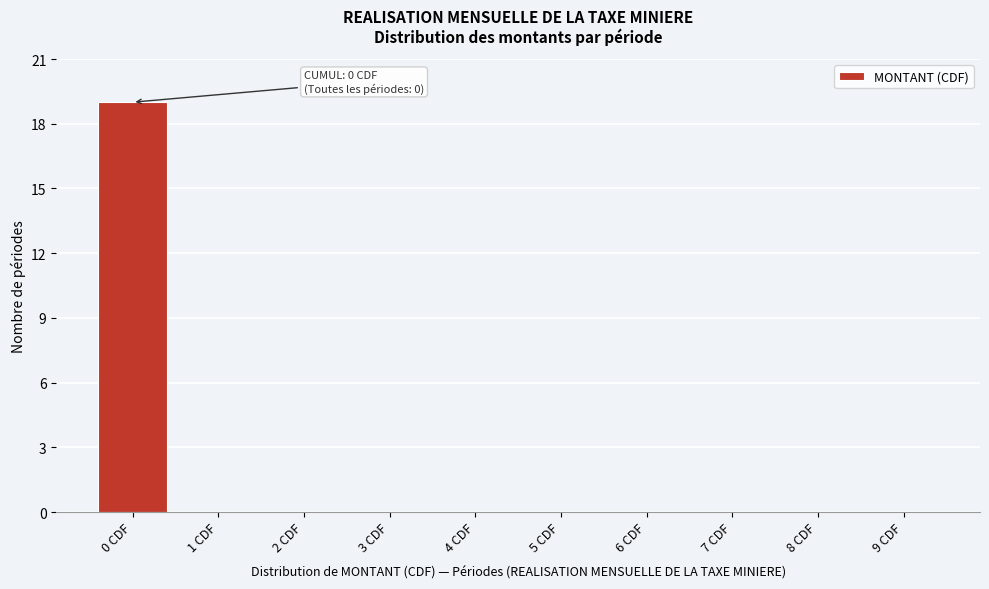

Reading right to left, what are all the values shown in this chart?

9 CDF=0	8 CDF=0	7 CDF=0	6 CDF=0	5 CDF=0	4 CDF=0	3 CDF=0	2 CDF=0	1 CDF=0	0 CDF=19